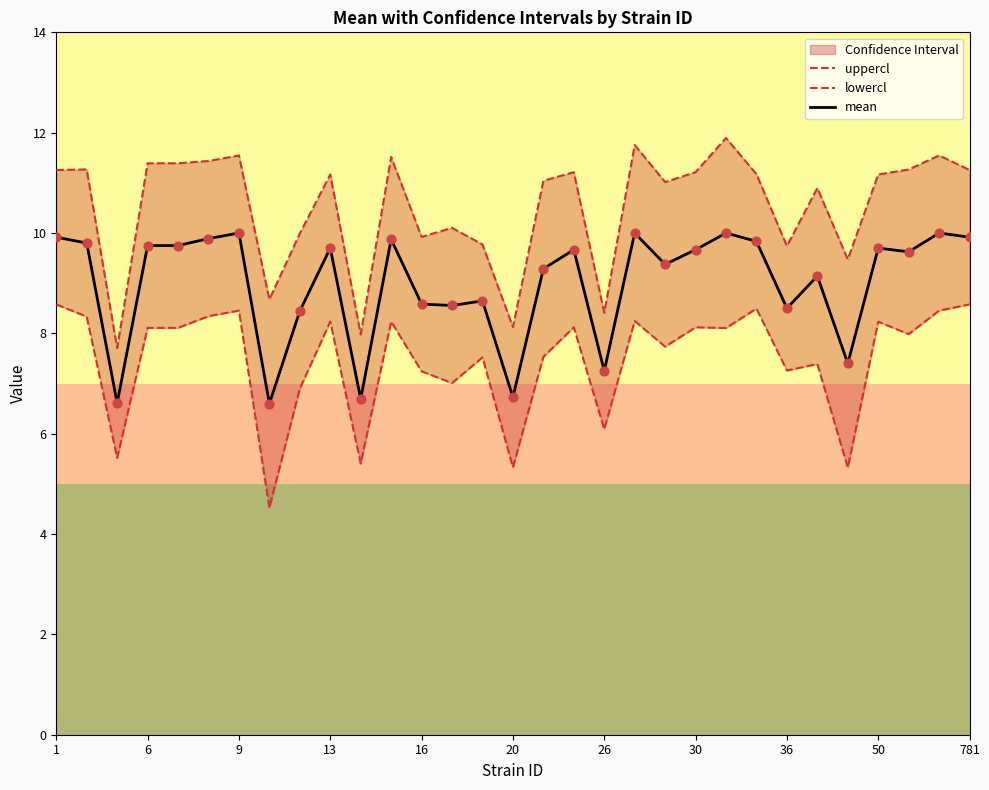

What are all the series names shown in the legend?

uppercl, lowercl, mean